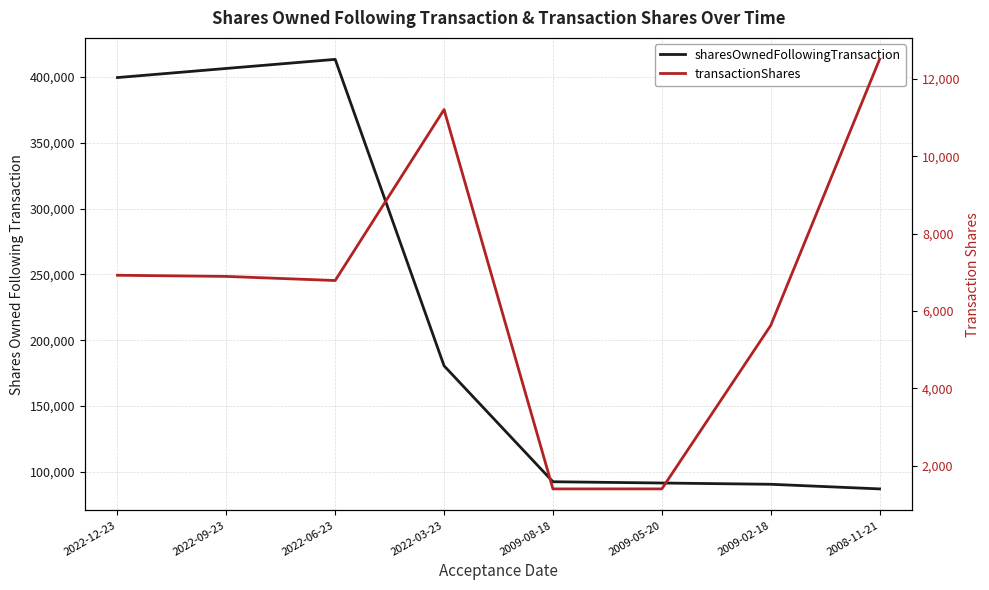

Read the sharesOwnedFollowingTransaction value at 2008-11-21.

87134